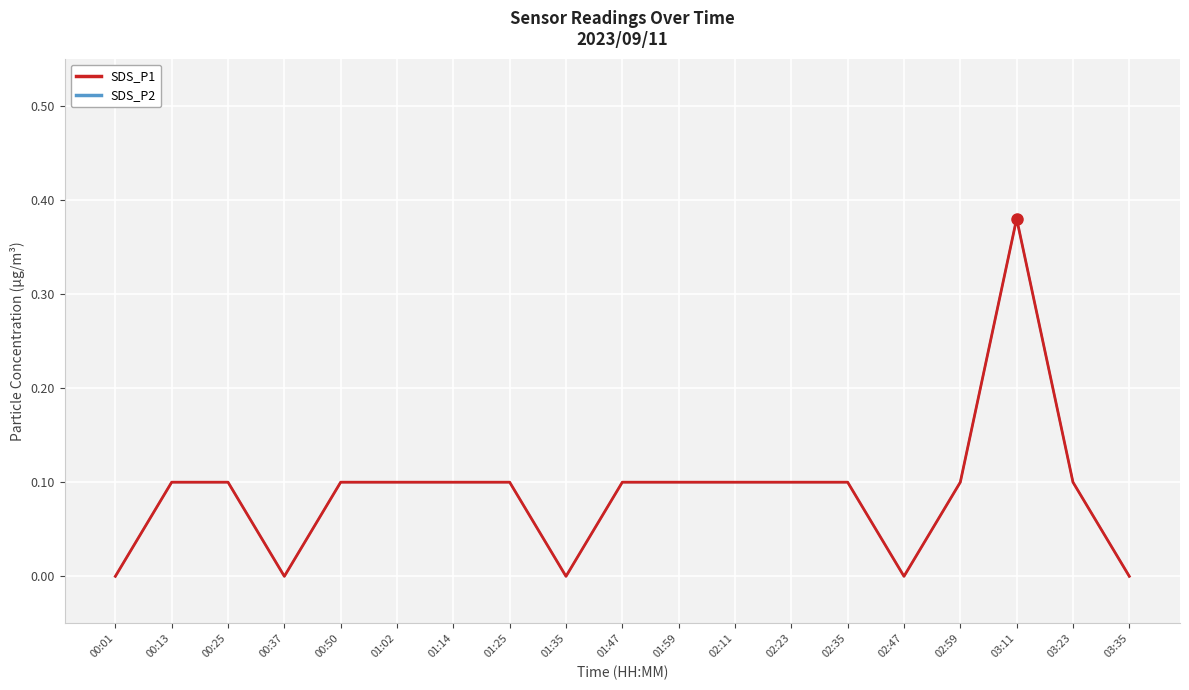

Reading right to left, transcribe all the data shown in this chart.

SDS_P1: 0.0	0.1	0.4	0.1	0.0	0.1	0.1	0.1	0.1	0.1	0.0	0.1	0.1	0.1	0.1	0.0	0.1	0.1	0.0
SDS_P2: 0.0	0.1	0.4	0.1	0.0	0.1	0.1	0.1	0.1	0.1	0.0	0.1	0.1	0.1	0.1	0.0	0.1	0.1	0.0